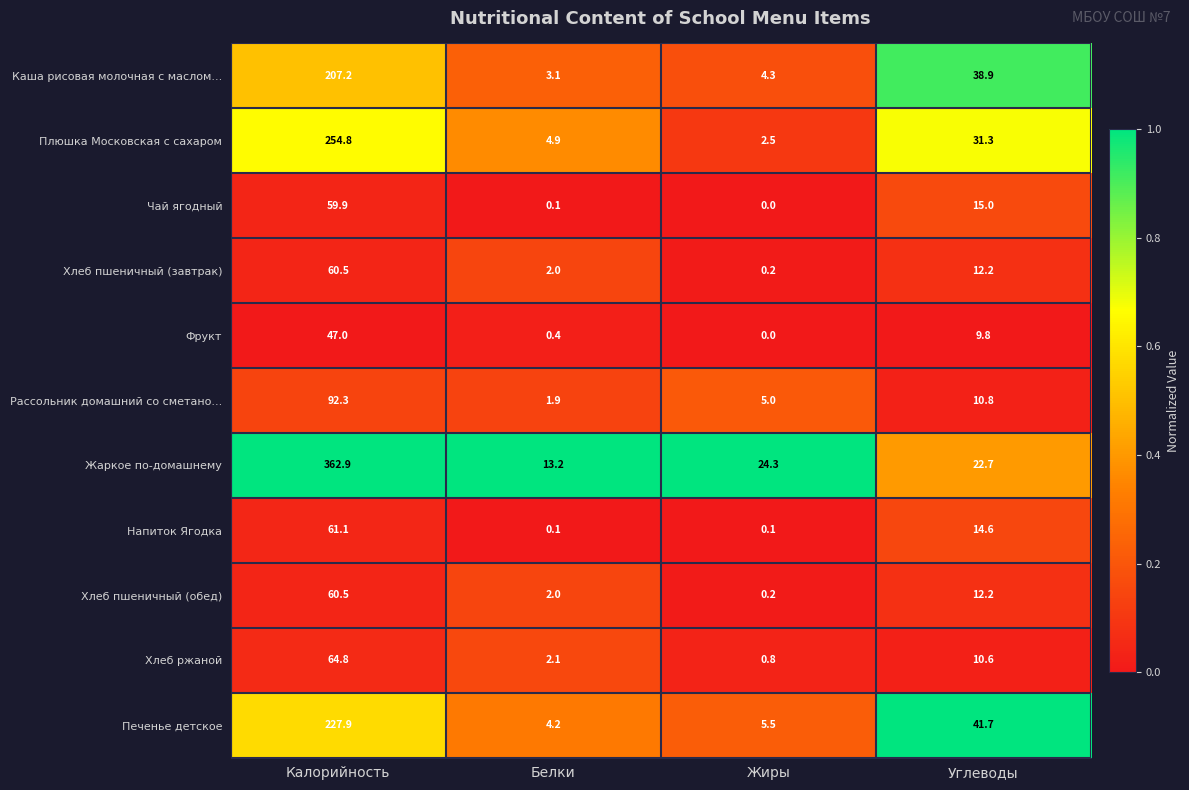

Read the Каша рисовая молочная с маслом... value at Белки.

3.1